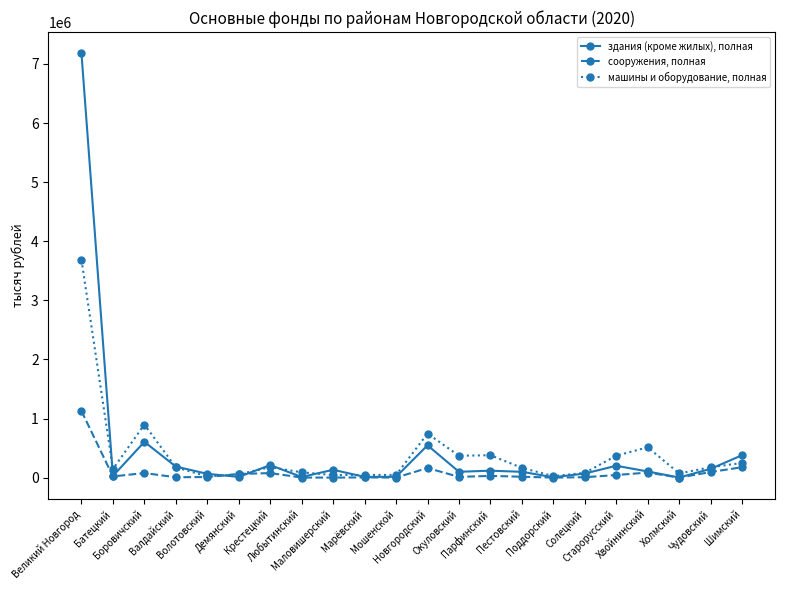

At which label does сооружения, полная first exceed 19748?

Великий Новгород